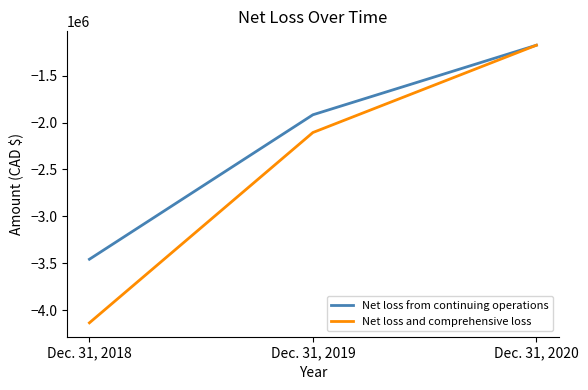

List the labels in order of Net loss and comprehensive loss value, smallest first.

Dec. 31, 2018, Dec. 31, 2019, Dec. 31, 2020